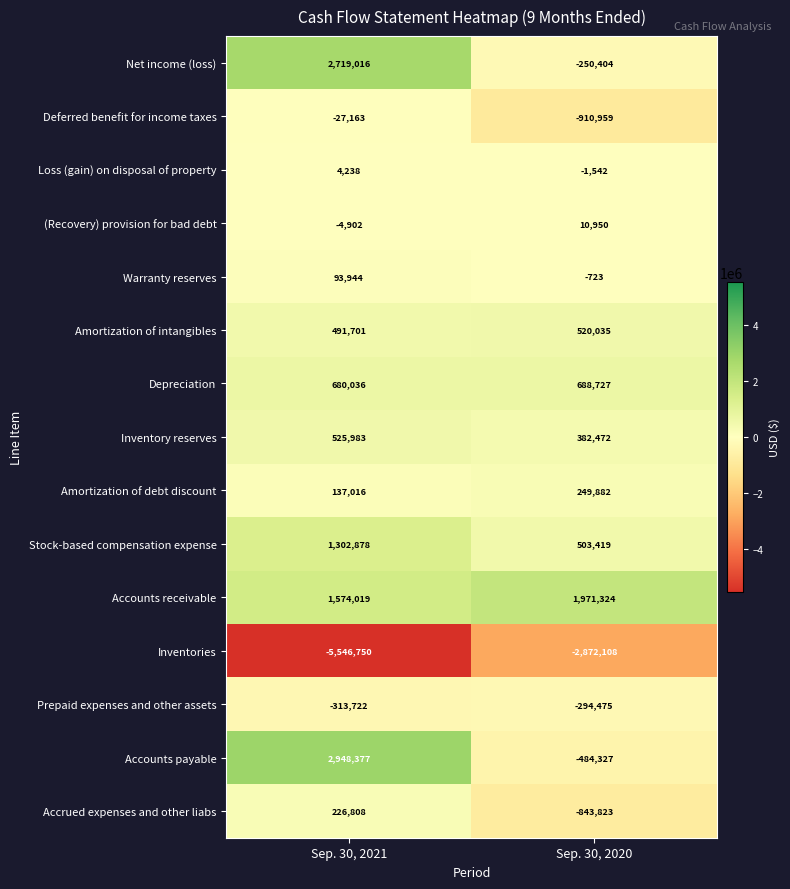

What is the difference between the highest and lowest values at Sep. 30, 2021?

8495127